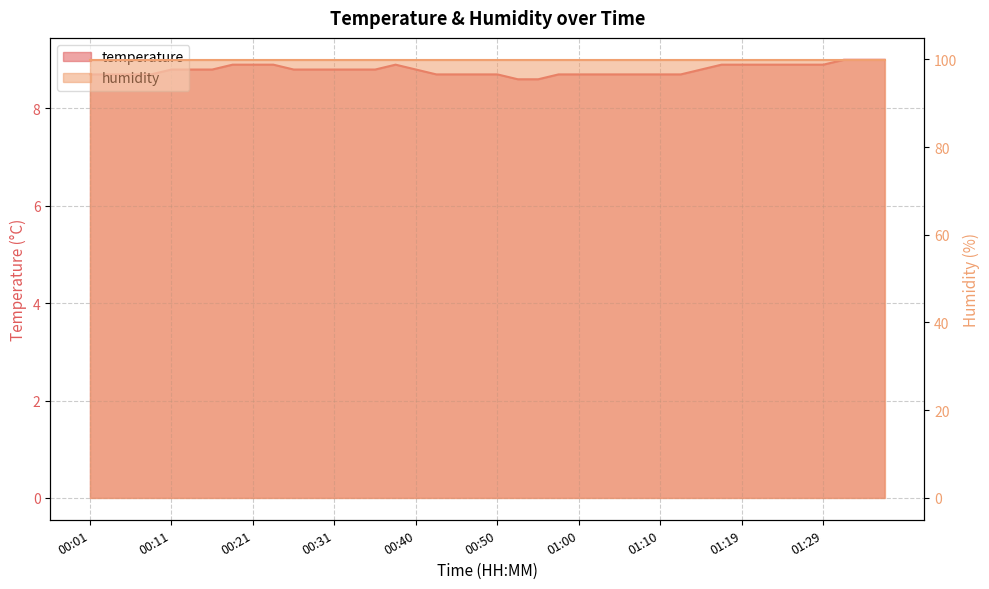

What is the sum of all values?

351.7